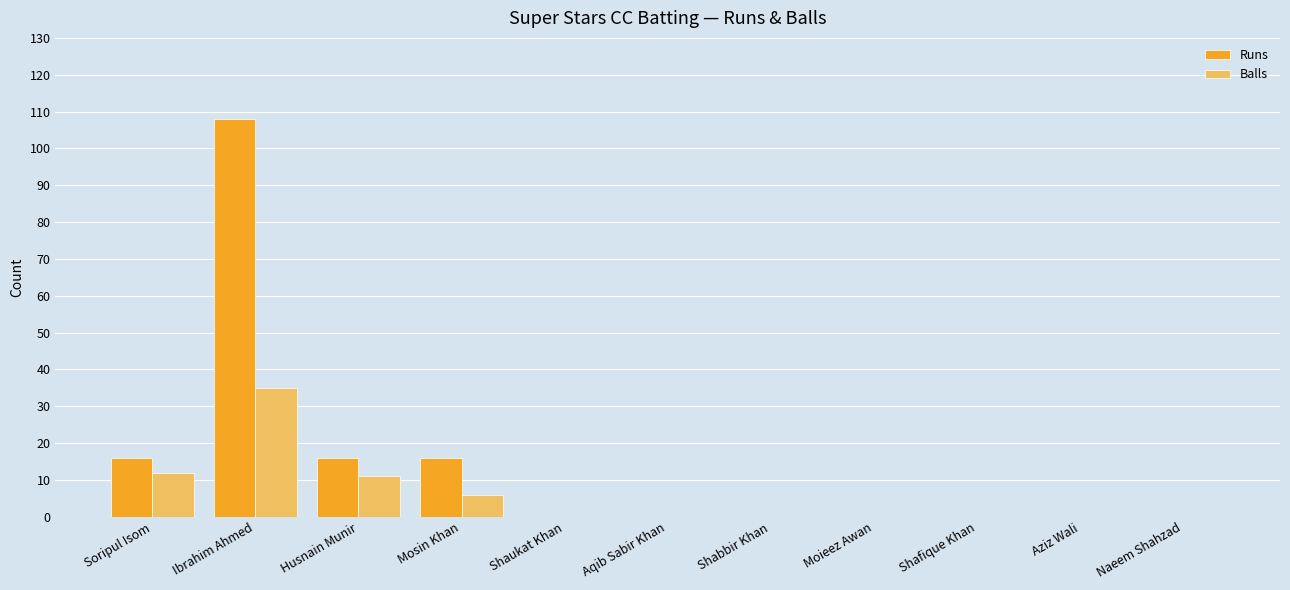

Between Ibrahim Ahmed and Aqib Sabir Khan, which series saw the biggest shift?

Runs